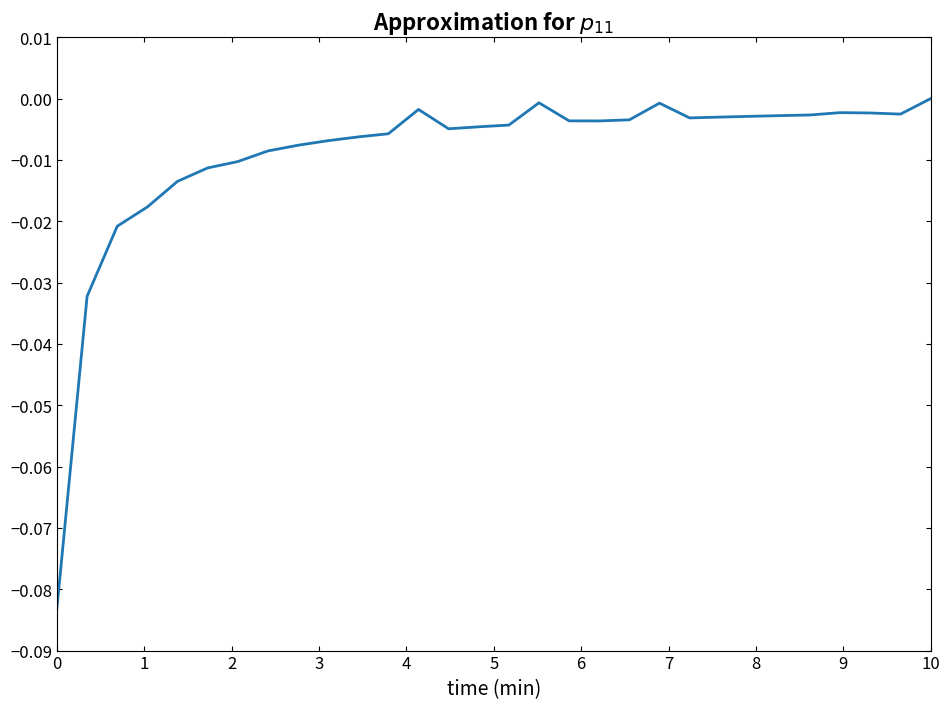

Does the chart display data point markers on the line(s)?

No